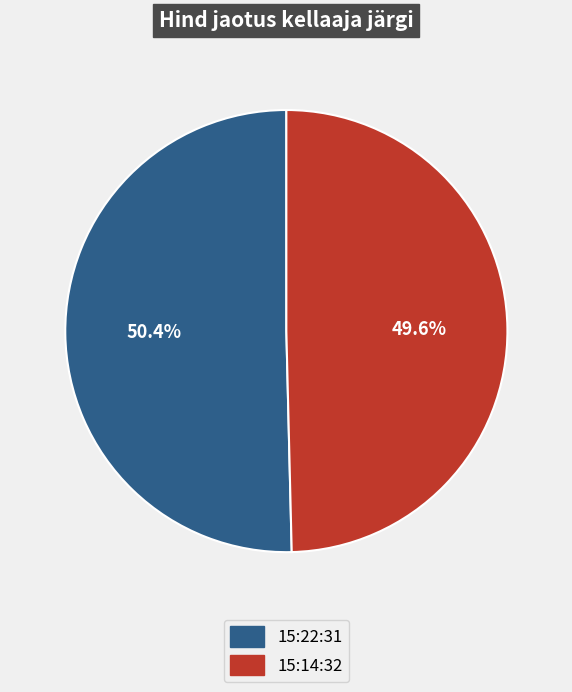

Which category accounts for the majority?

15:22:31